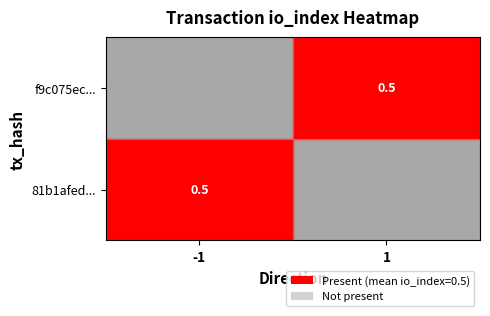

Which has a higher value, 1 or 0?

1